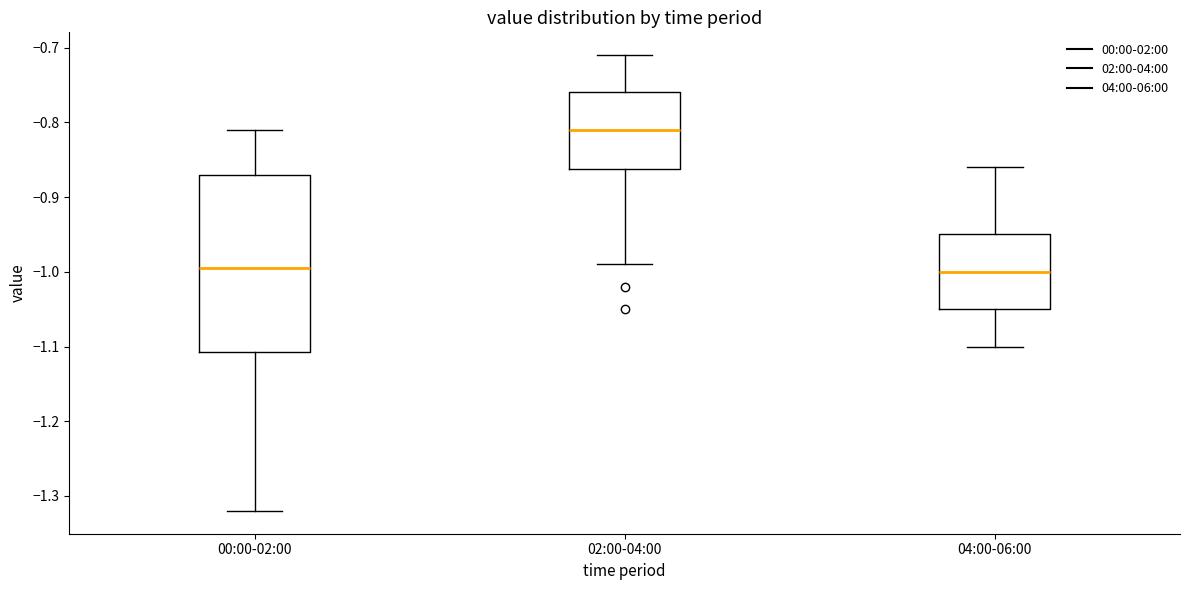

Reading left to right, read every box against the y-axis: the position of its median line, the range the box covers, and the ends of its whiskers. The values are not printed on the chart, so give them approximately, as read against the axis.

00:00-02:00: median -0.99, box -1.11 to -0.87, whiskers -1.32 to -0.81
02:00-04:00: median -0.81, box -0.86 to -0.76, whiskers -0.99 to -0.71
04:00-06:00: median -1.00, box -1.05 to -0.95, whiskers -1.10 to -0.86